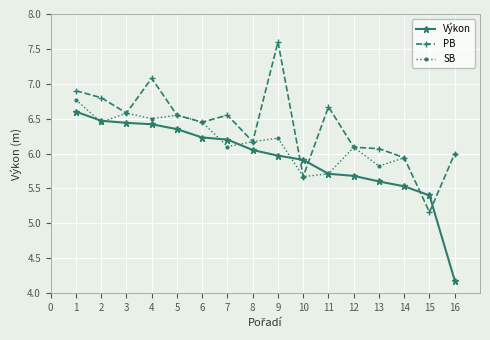

What is the difference between the second highest and minimum values in the SB series?

1.1